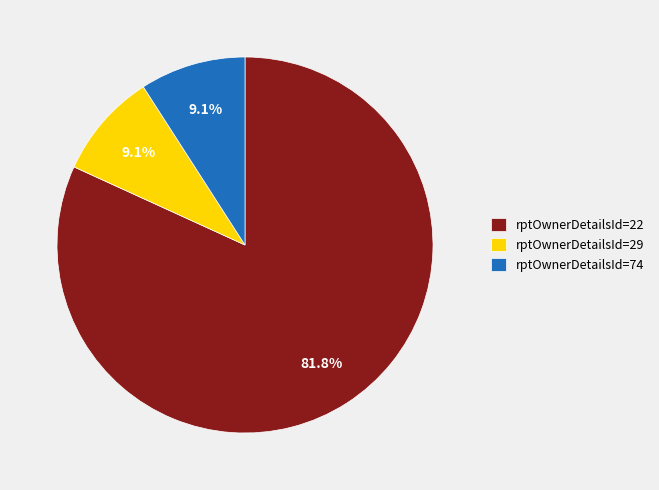

How many slices are in this pie chart?

3